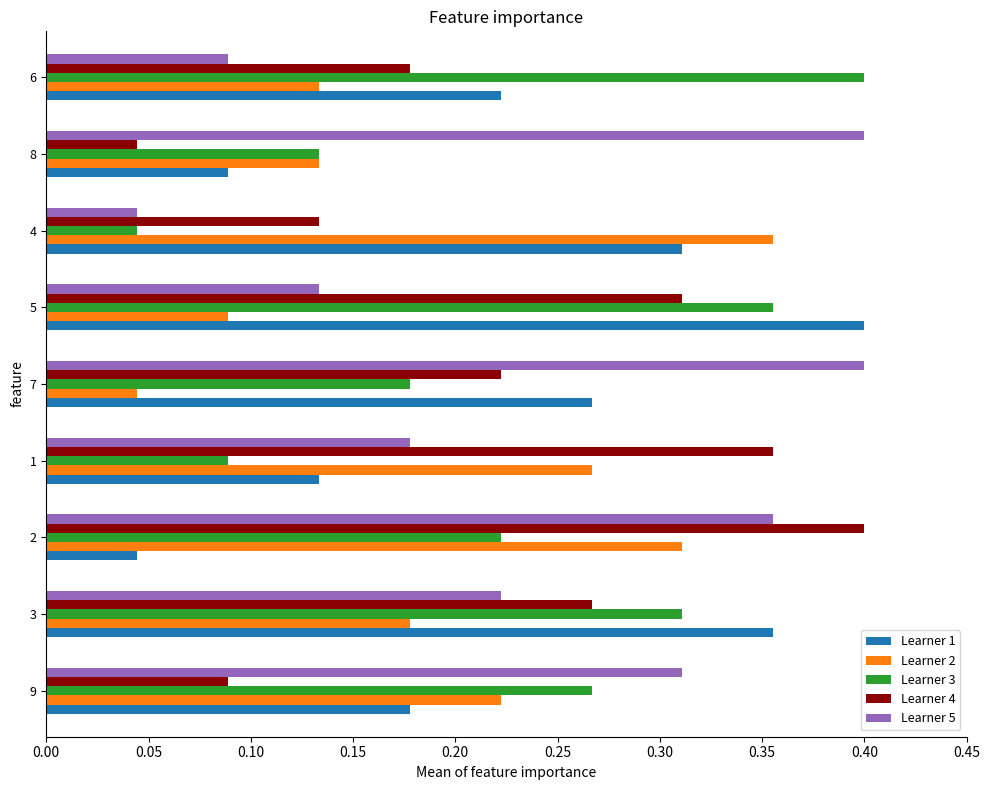

At how many categories does at least one series exceed 0?

9